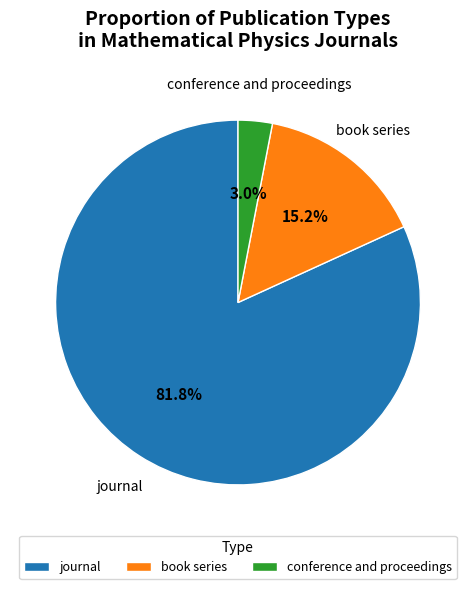

To the nearest percent, what is the average slice percentage?

33%